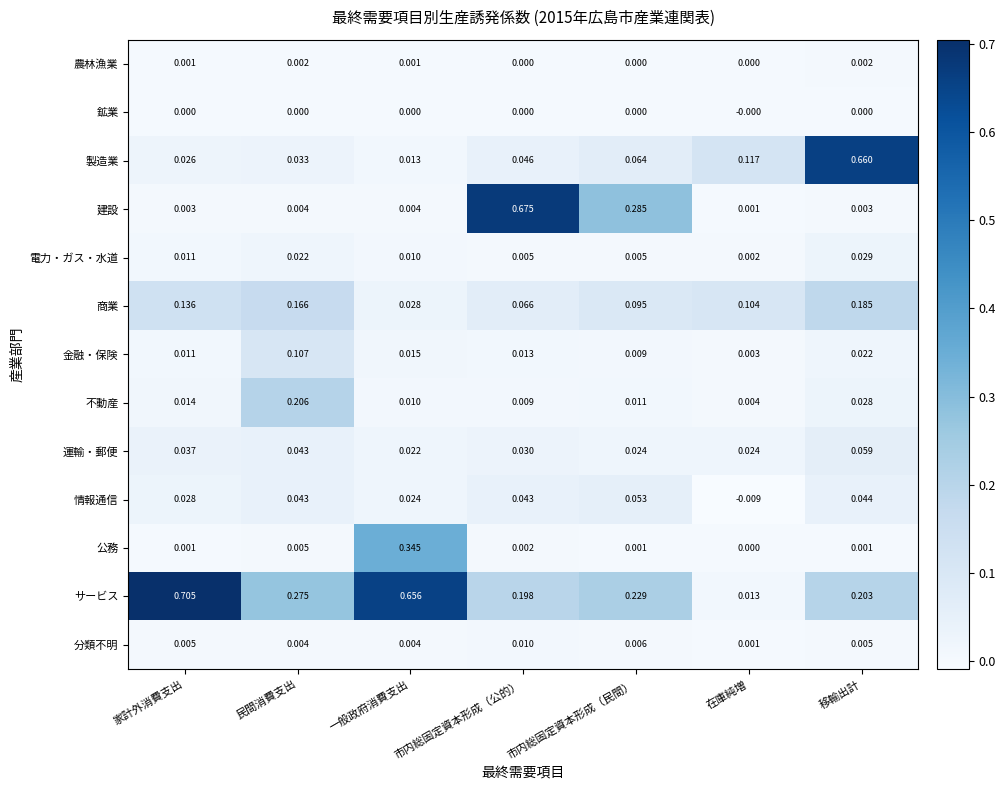

Which category has the highest value in the サービス series?

家計外消費支出